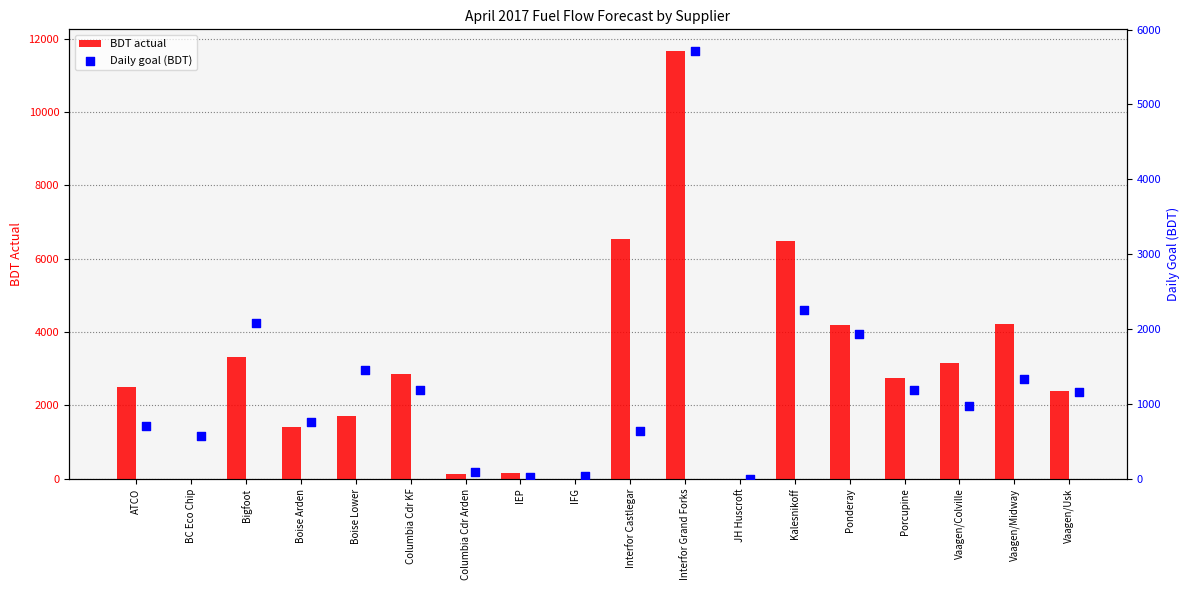

At how many categories does at least one series exceed 2131?

11